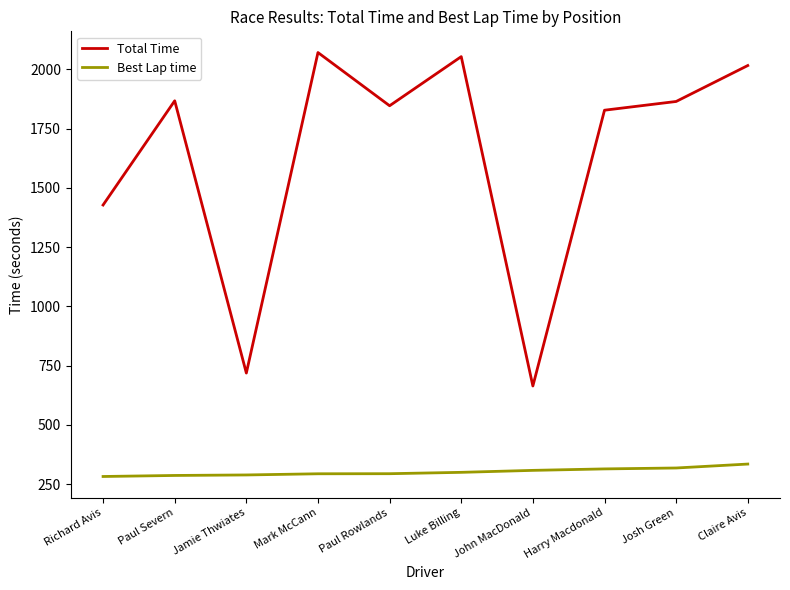

Read the Total Time value at Richard Avis.

1427.4